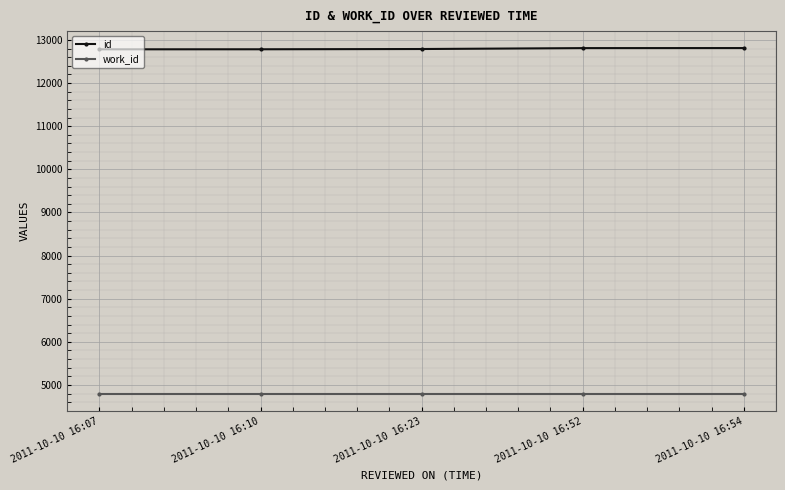

What is the lowest value of the work_id series?

4802